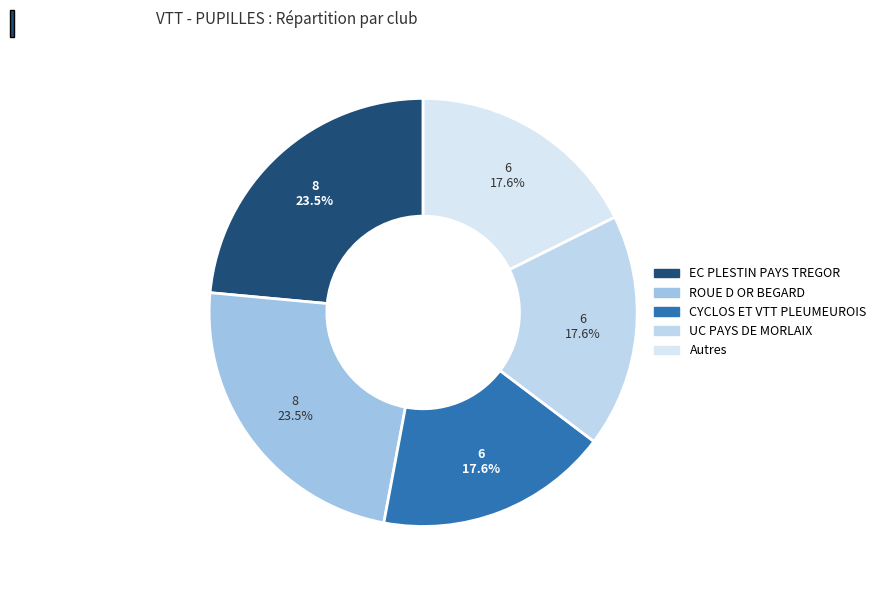

Count the number of slices in the pie.

5